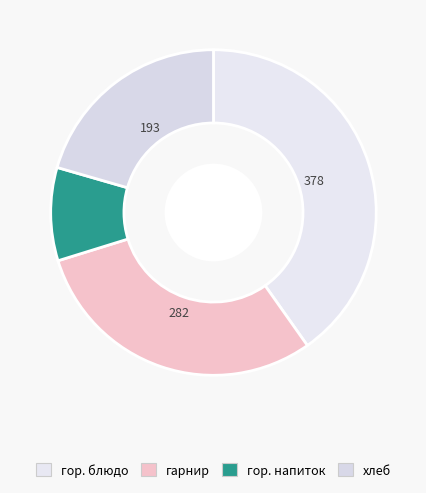

Count the number of slices in the pie.

4